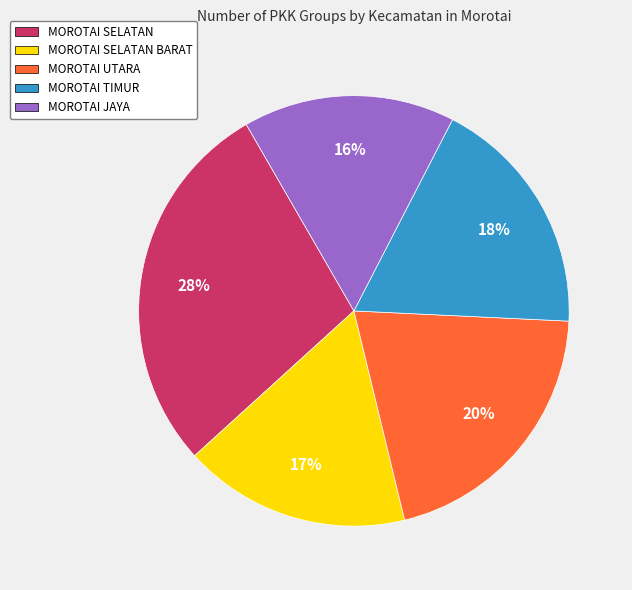

Approximately how many times larger is the value at MOROTAI JAYA compared to MOROTAI SELATAN BARAT?

0.9